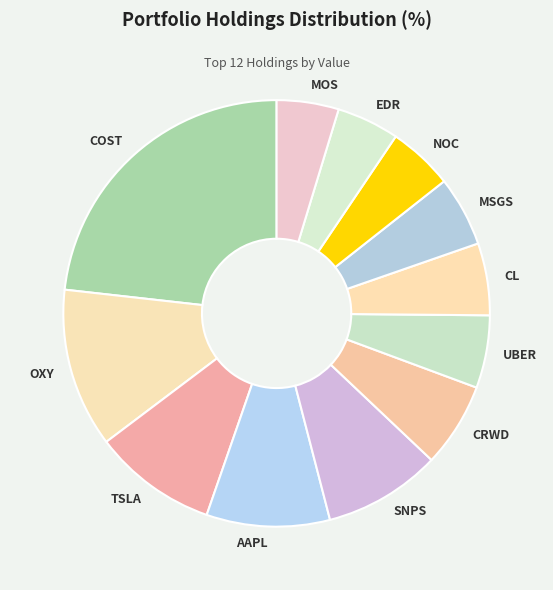

The OXY slice represents 12% of the pie. True or false?

True